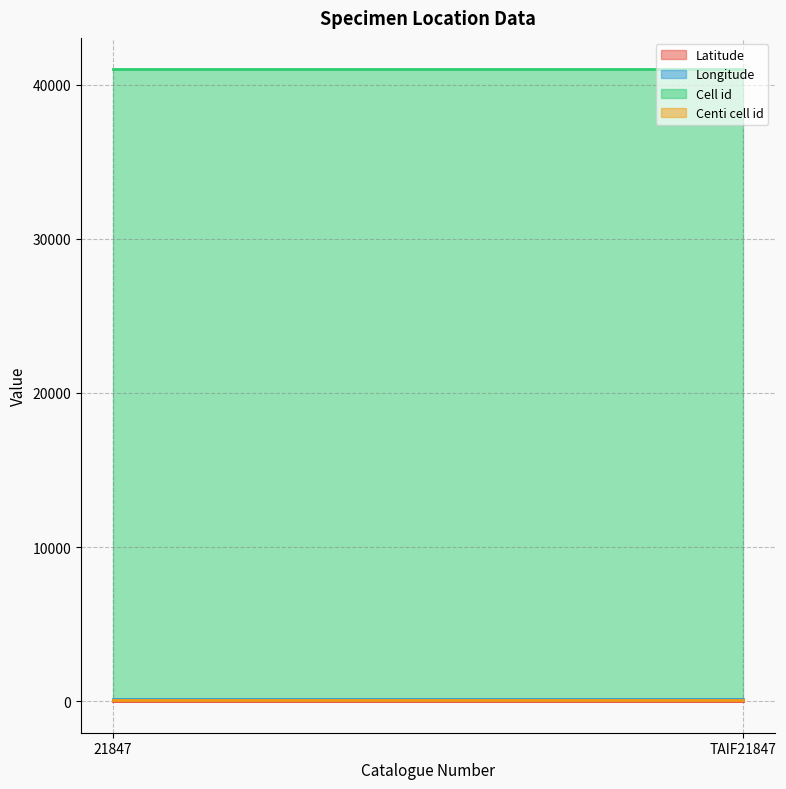

Between TAIF21847 and 21847, which is larger?

TAIF21847